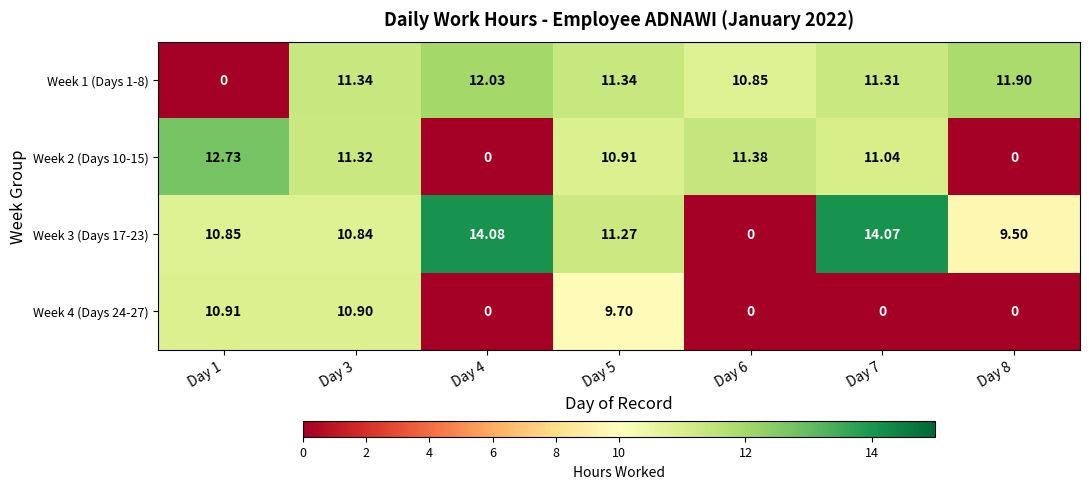

Is the value of Week 1 (Days 1-8) at Day 3 greater than the value of Week 2 (Days 10-15) at Day 3?

Yes